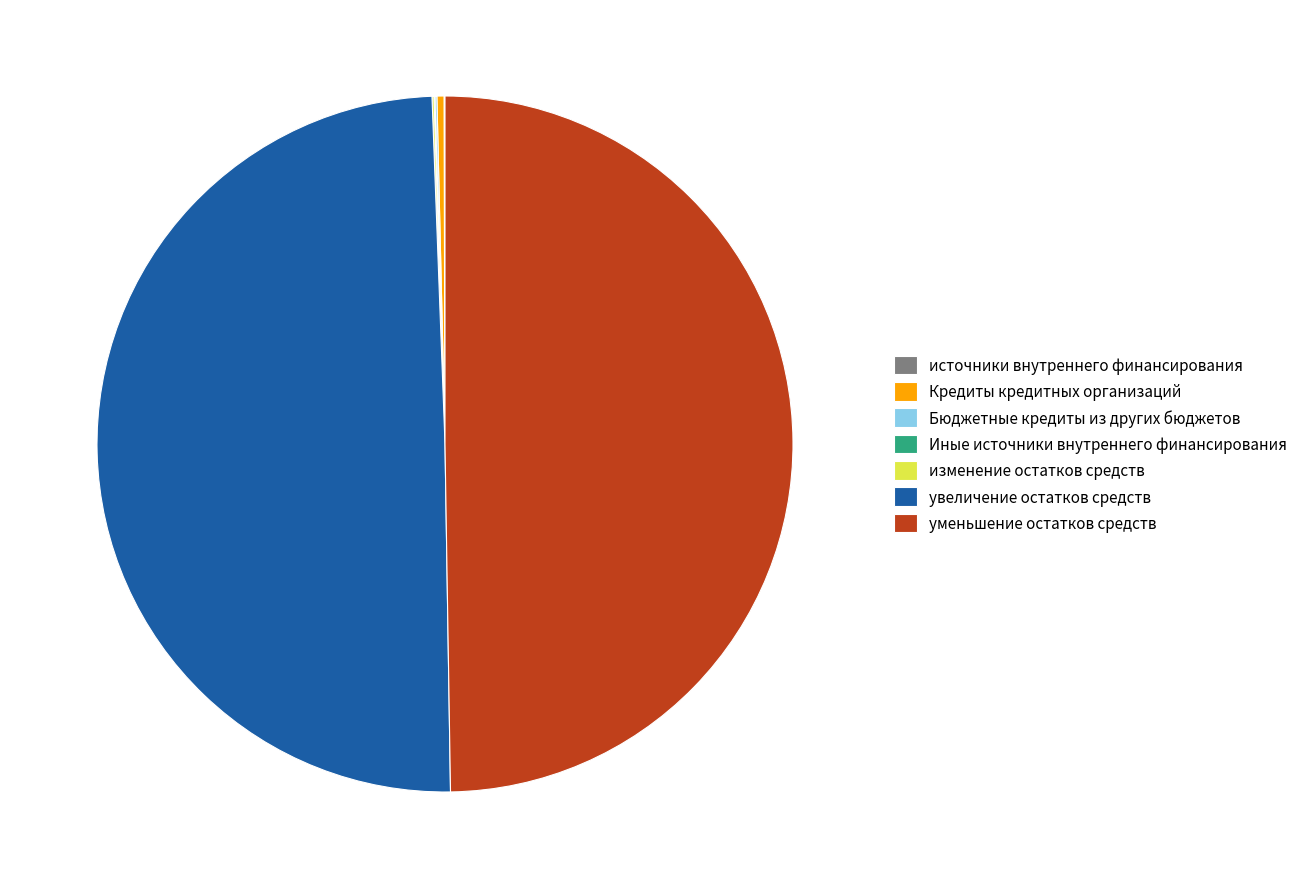

Is it true that уменьшение остатков средств is 39% of the pie?

False